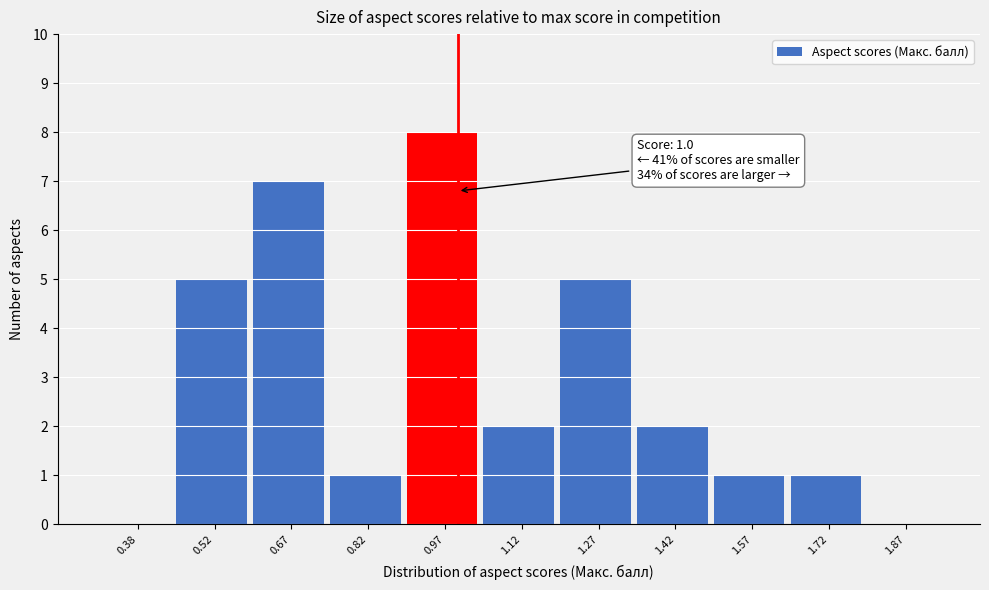

Over which range of the x-axis is the bar tallest?

0.90 to 1.05